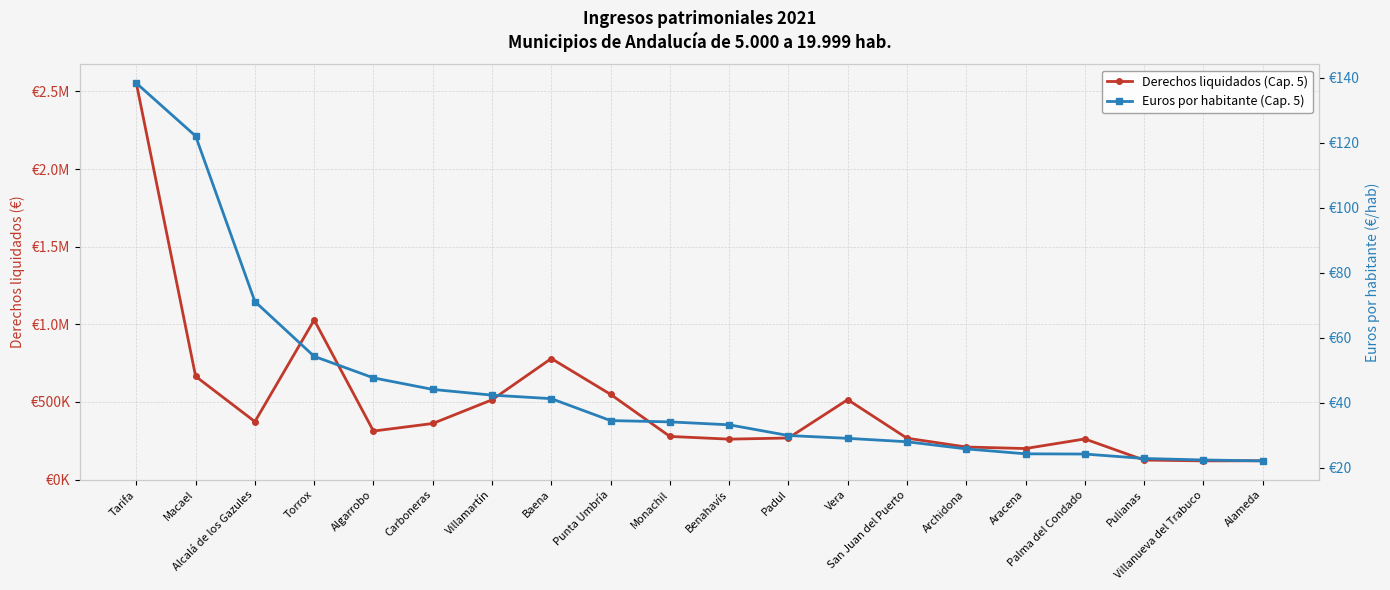

True or false: Euros por habitante (Cap. 5) has more than 0 points higher than both neighbors.

False